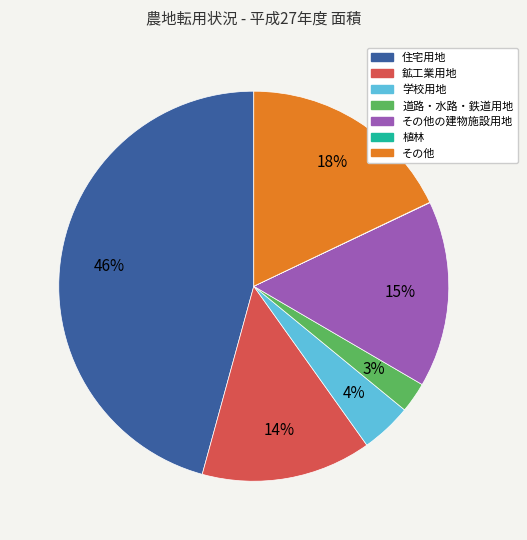

To the nearest percent, what is the average slice percentage?

14%